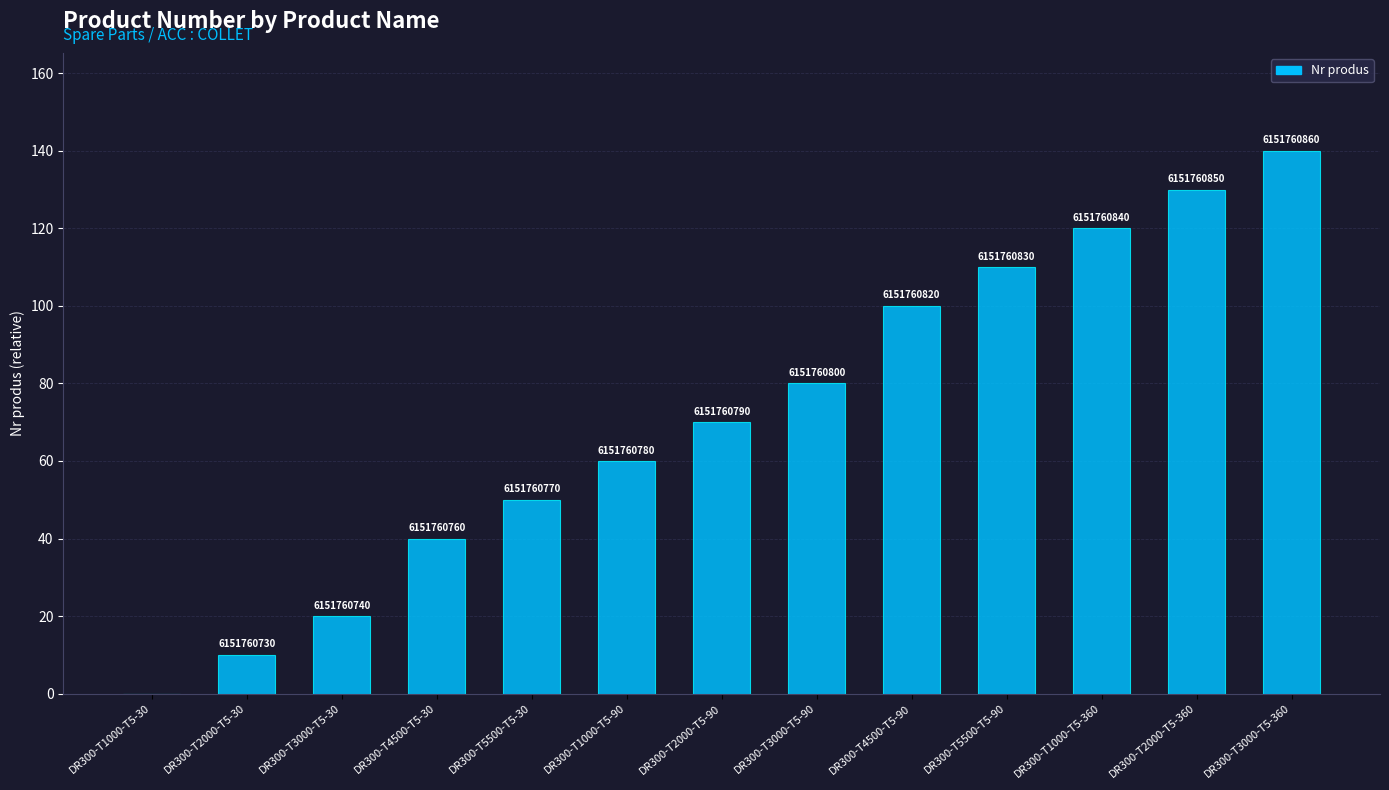

Is it true that the value at DR300-T4500-T5-90 is 169?

False